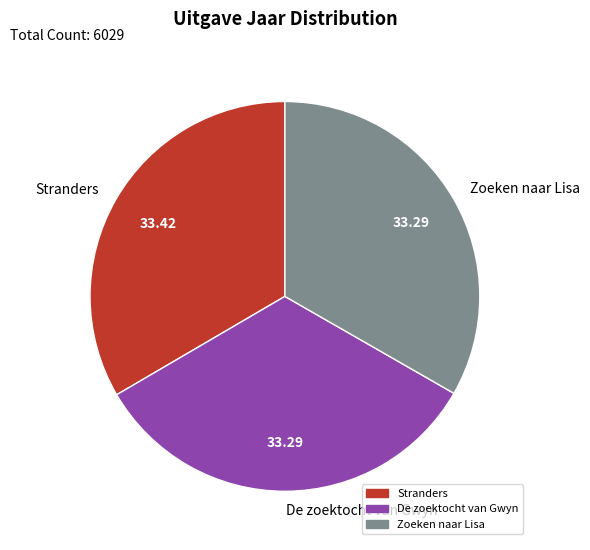

How many segments does this pie chart have?

3